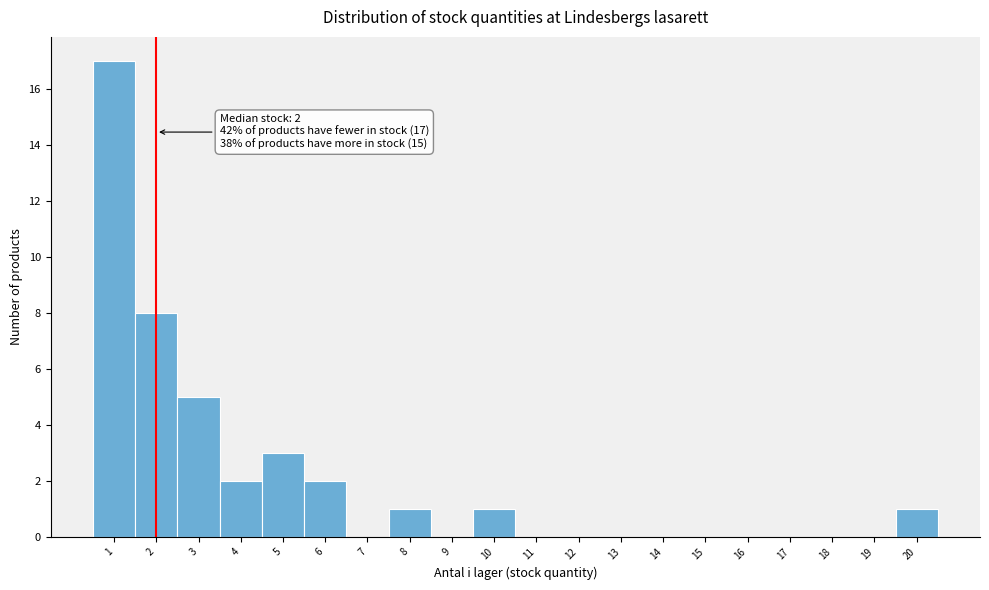

Over which range of the x-axis is the bar tallest?

0.5 to 1.5